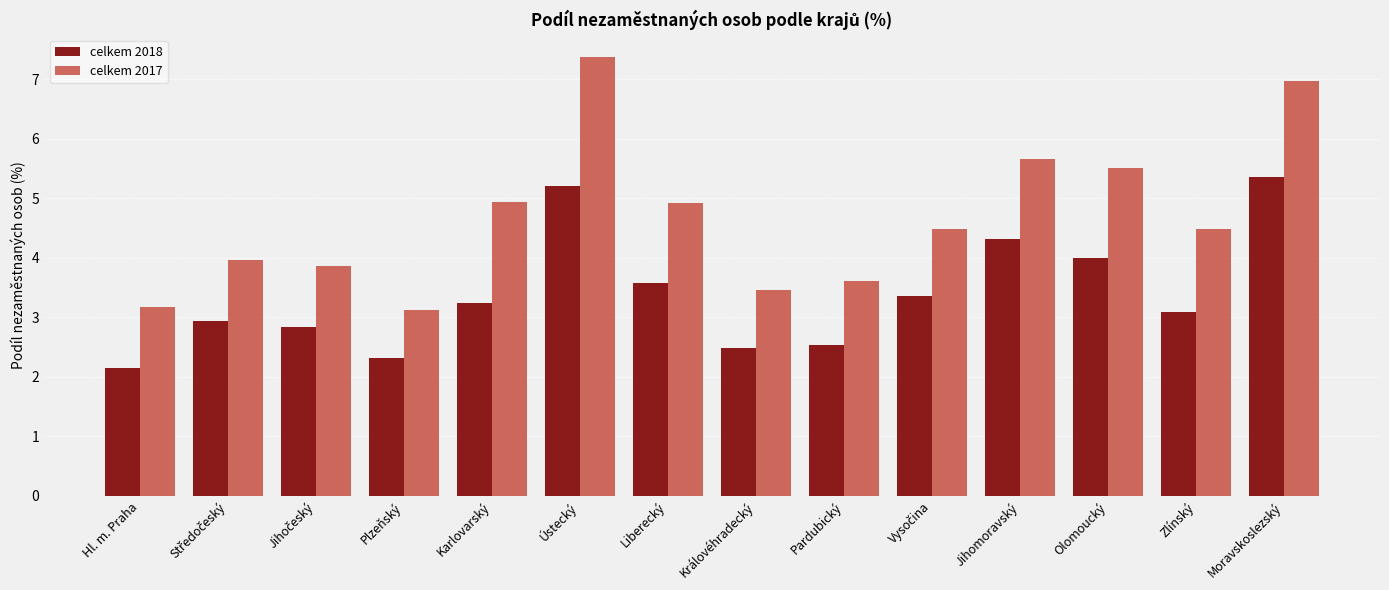

True or false: celkem 2018 has a value of 1.0 at Královéhradecký.

False